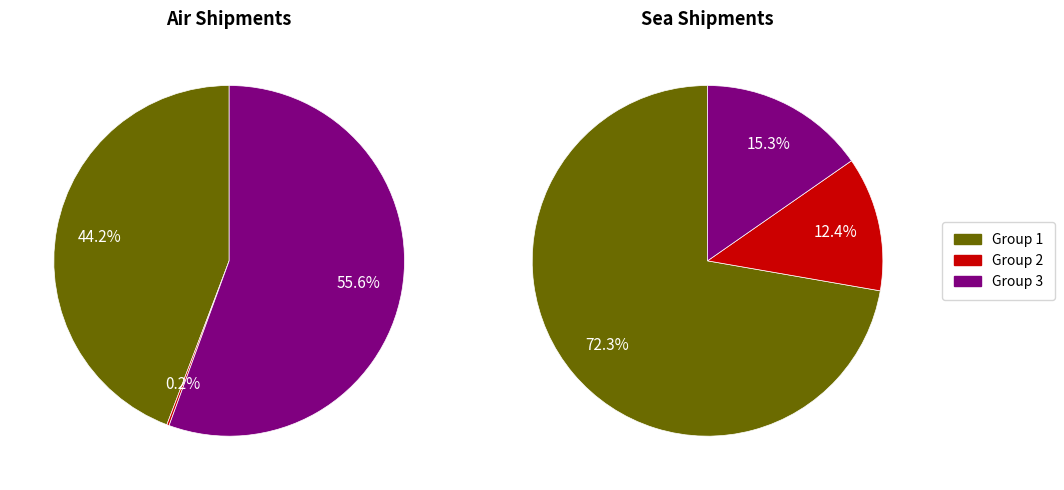

Rank the series by their average value, from highest to lowest.

Air, Sea